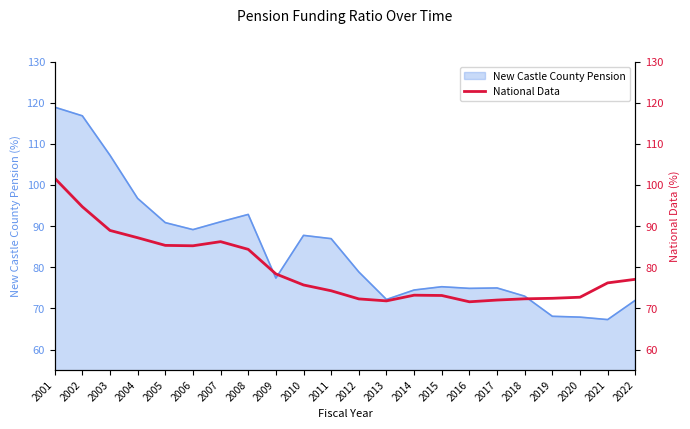

Approximately how many times larger is the value at 2007 compared to 2001?

0.8